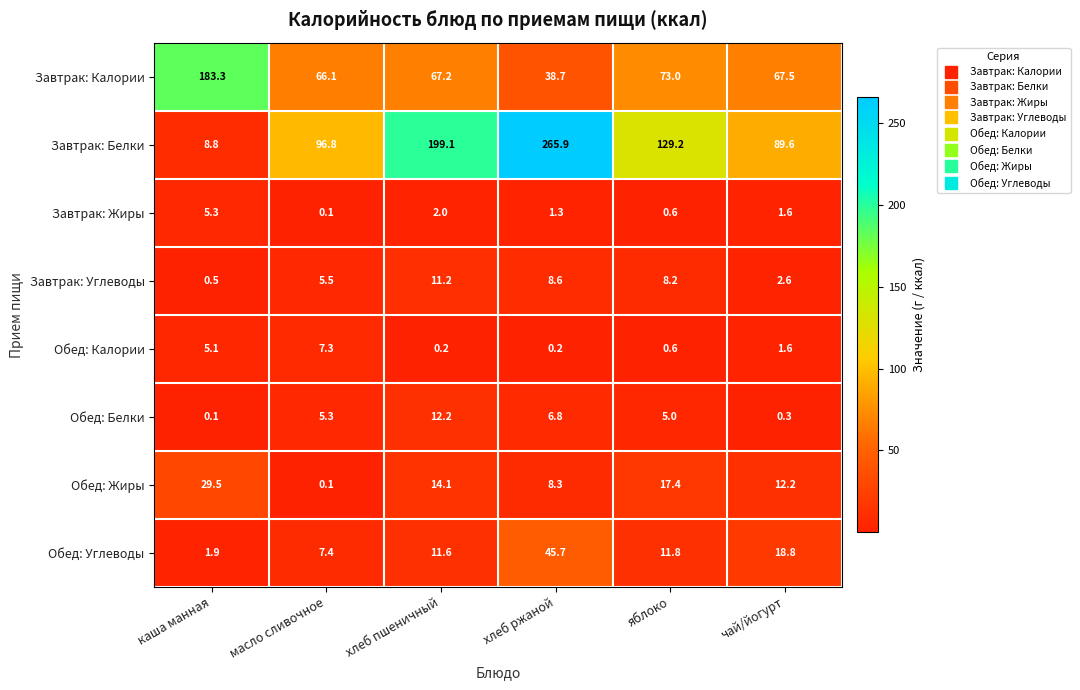

At how many categories does at least one series exceed 66?

6